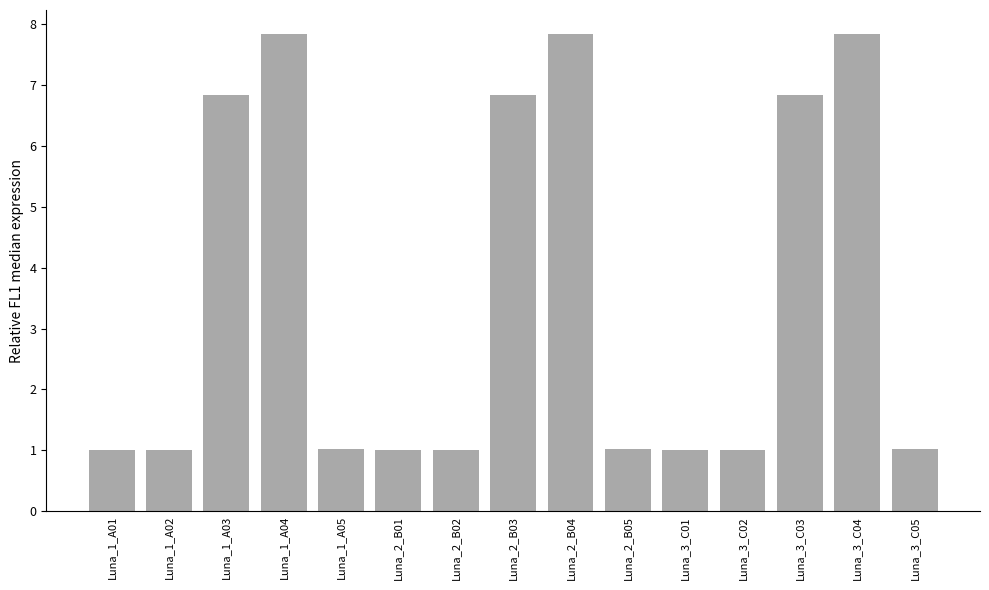

What position from the right is Luna_2_B02?

9